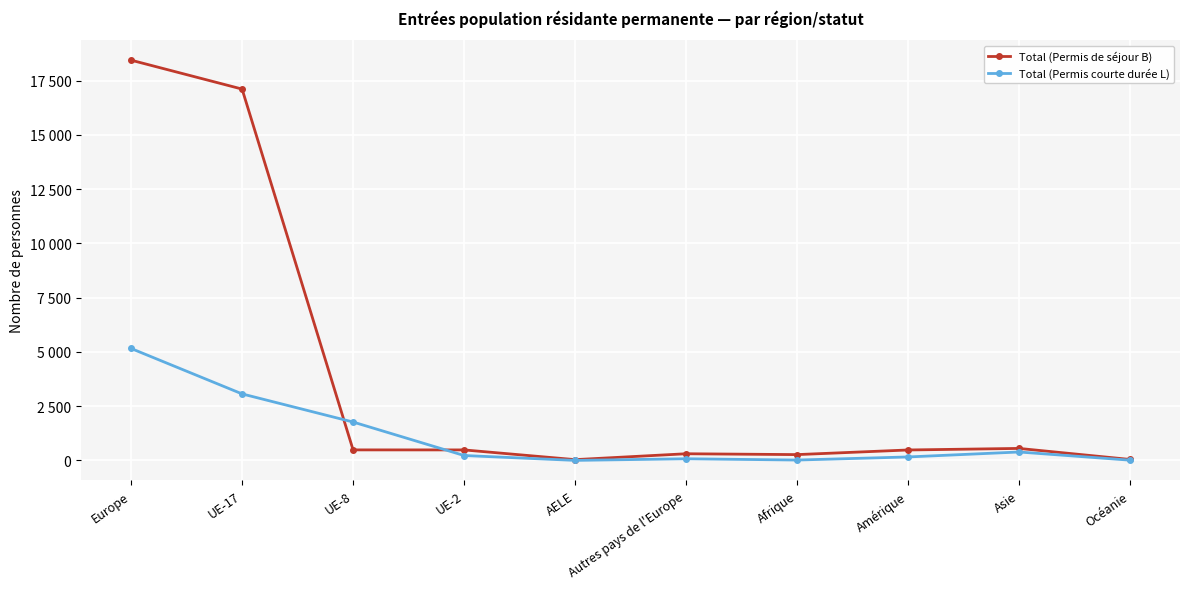

Does the chart have visible grid lines?

Yes